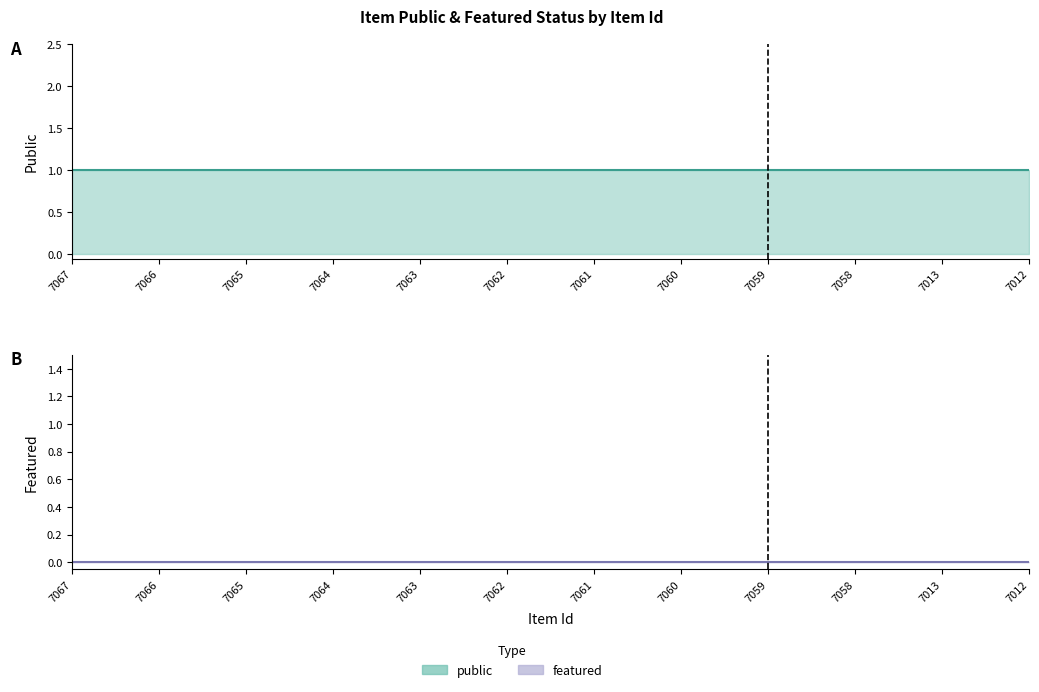

At which label does public reach its peak?

7067